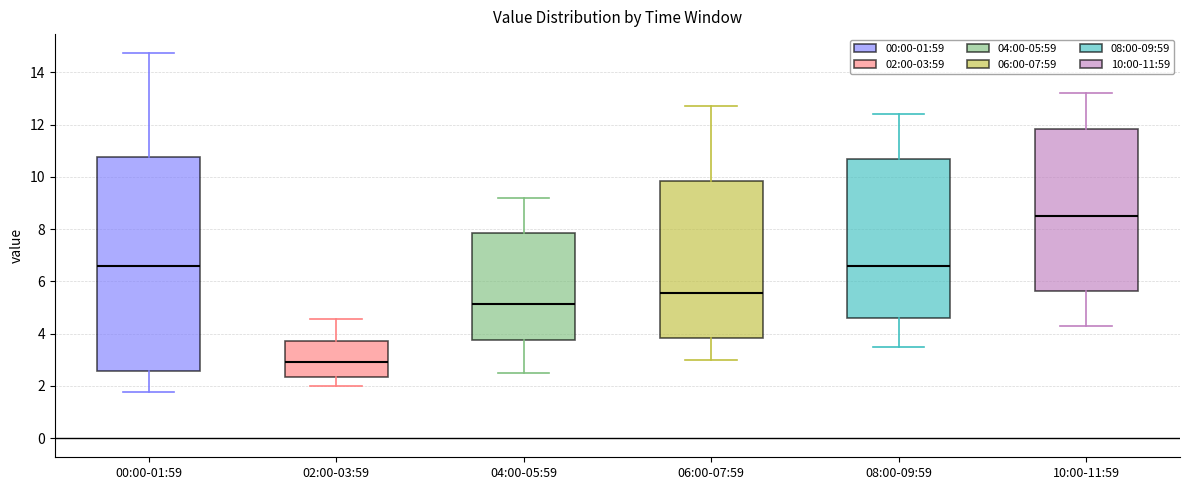

Where is the upper edge of the box for 00:00-01:59 on the y-axis? The values are not printed on the chart, so give them approximately, as read against the axis.

10.8